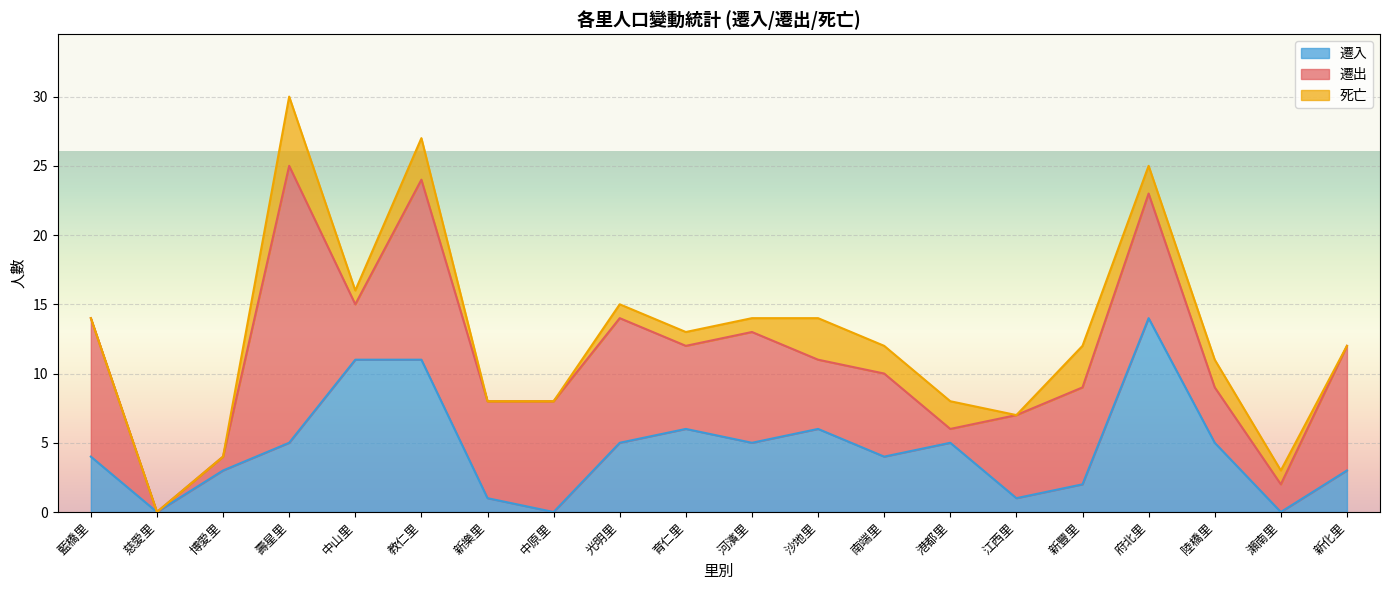

What value does the 遷入 series have at 壽星里, to the nearest 5?

5